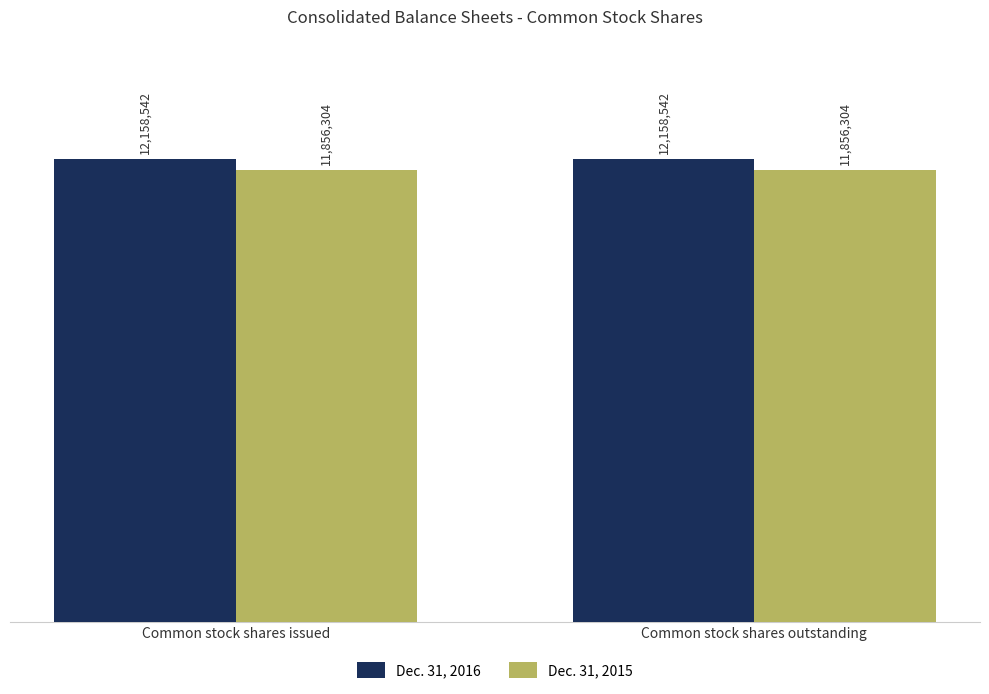

Does the chart contain stacked bars?

No